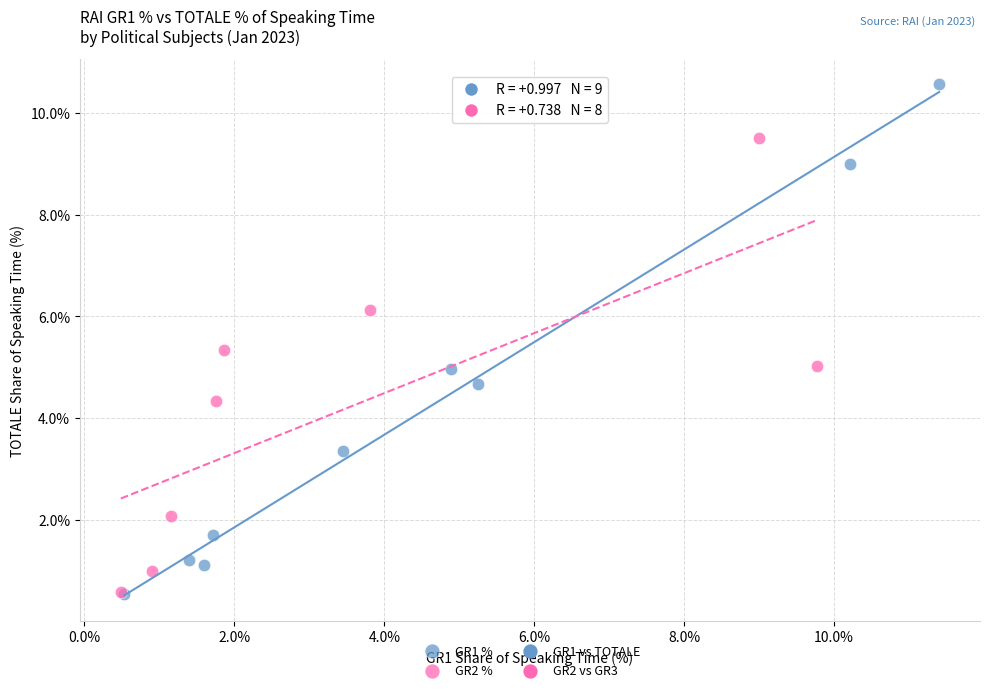

Which series has the widest spread of Y values?

GR1 %